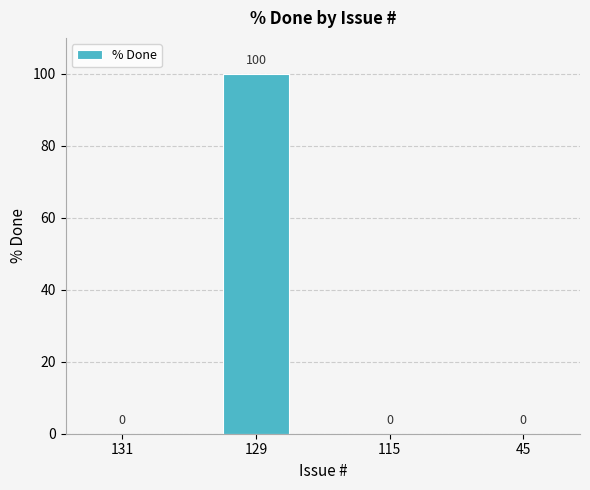

How many categories are shown in the chart?

4